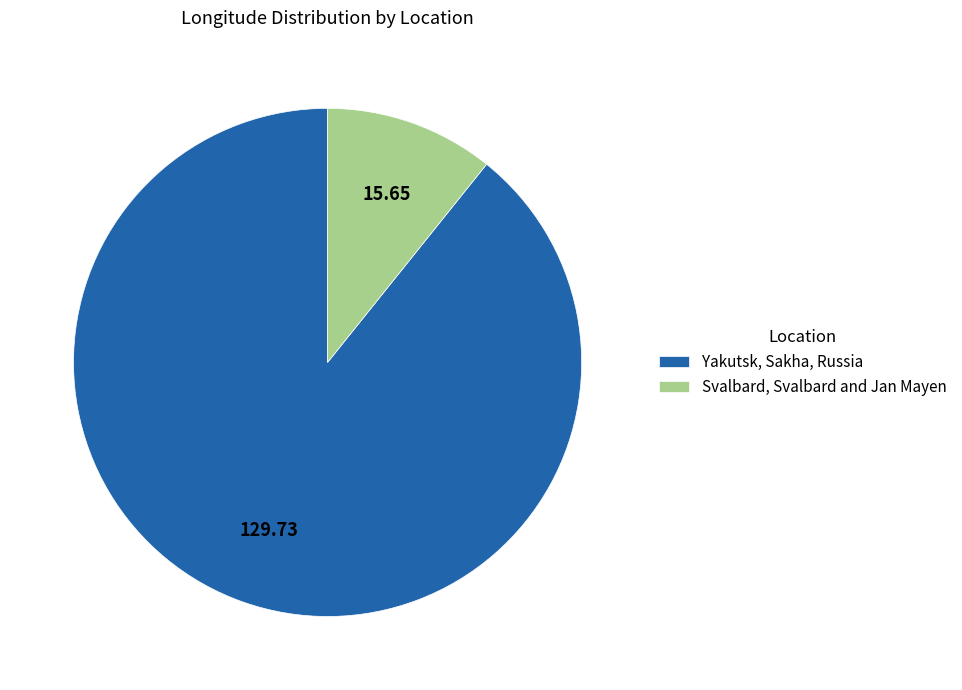

What is the ratio of the value at Yakutsk, Sakha, Russia to the value at Svalbard, Svalbard and Jan Mayen?

8.3